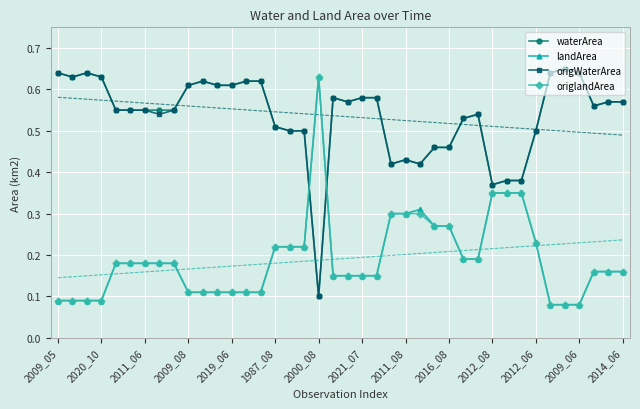

True or false: origWaterArea has more than 0 points higher than both neighbors.

True